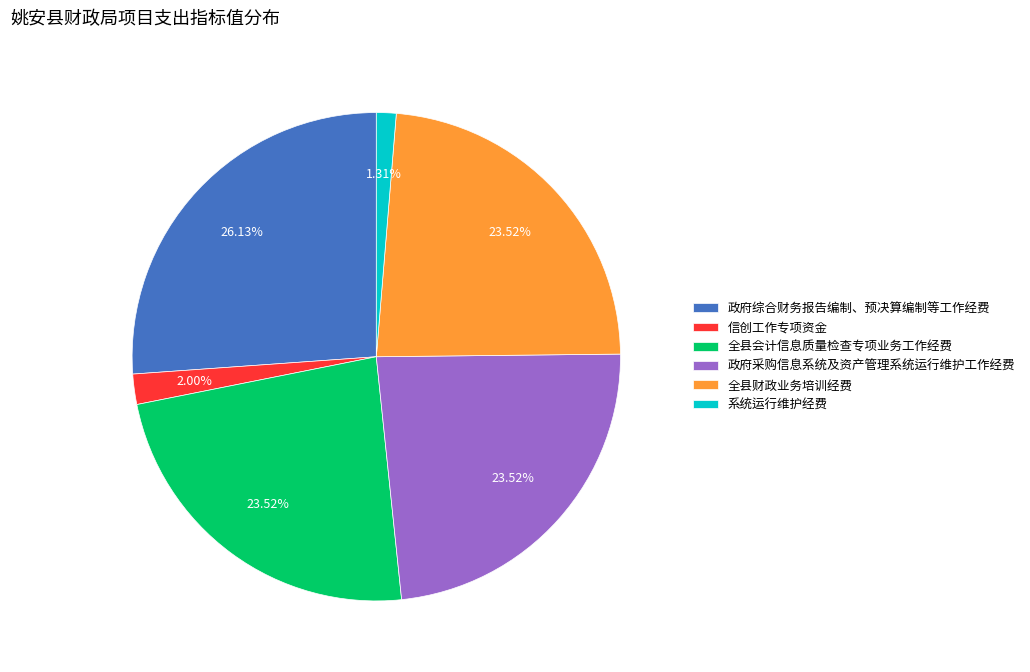

What portion of the pie excludes 信创工作专项资金?

98.0%